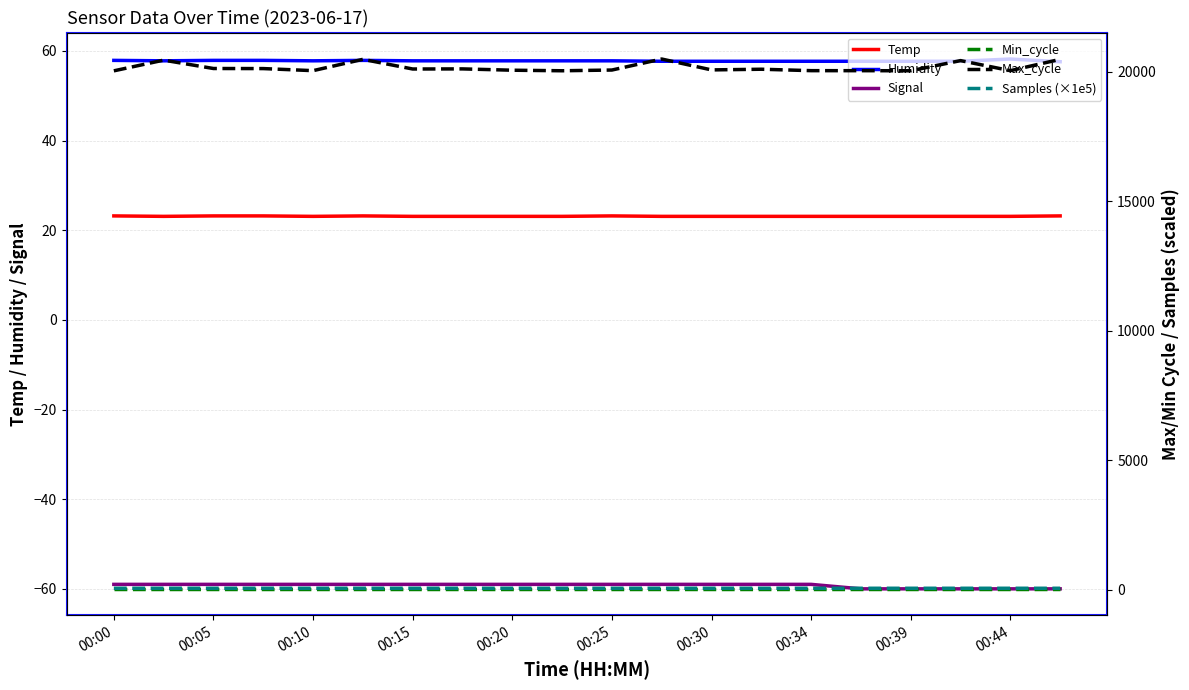

What is the greatest value displayed?

20486.0